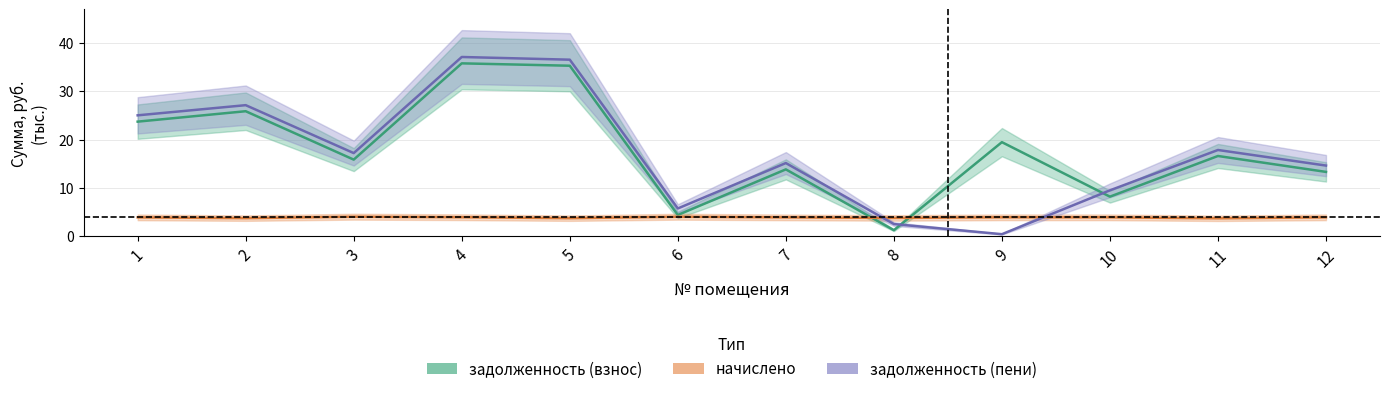

At which category is the sum across all series the highest?

4